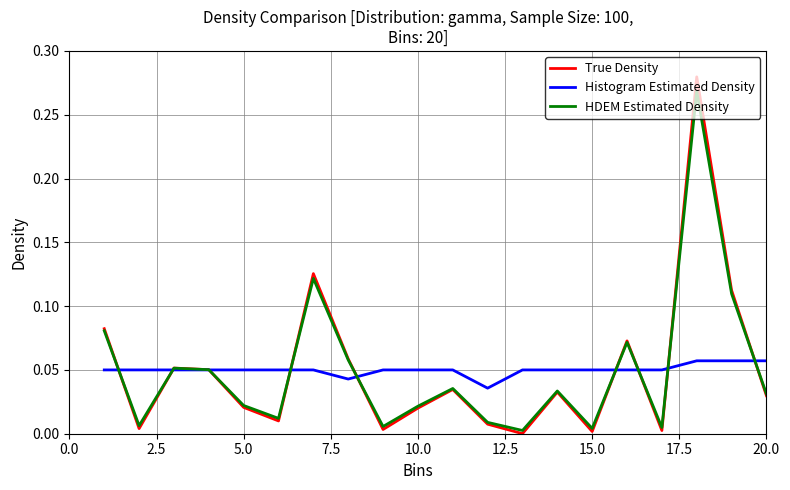

Which series has the largest range (max minus min)?

True Density